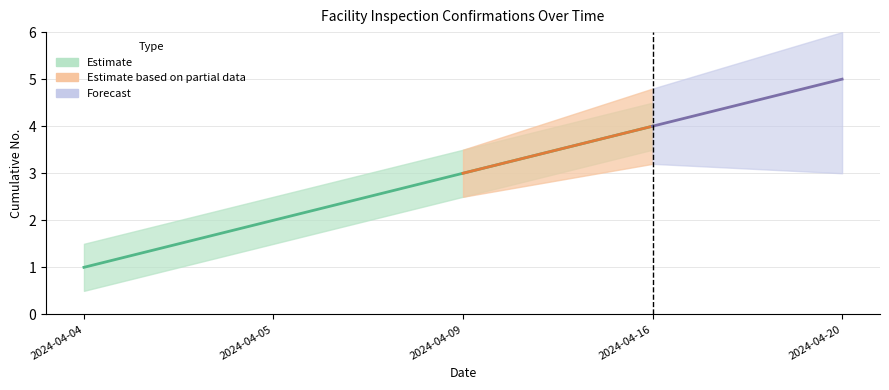

Is it true that the value at 2024-04-16 is 6?

False